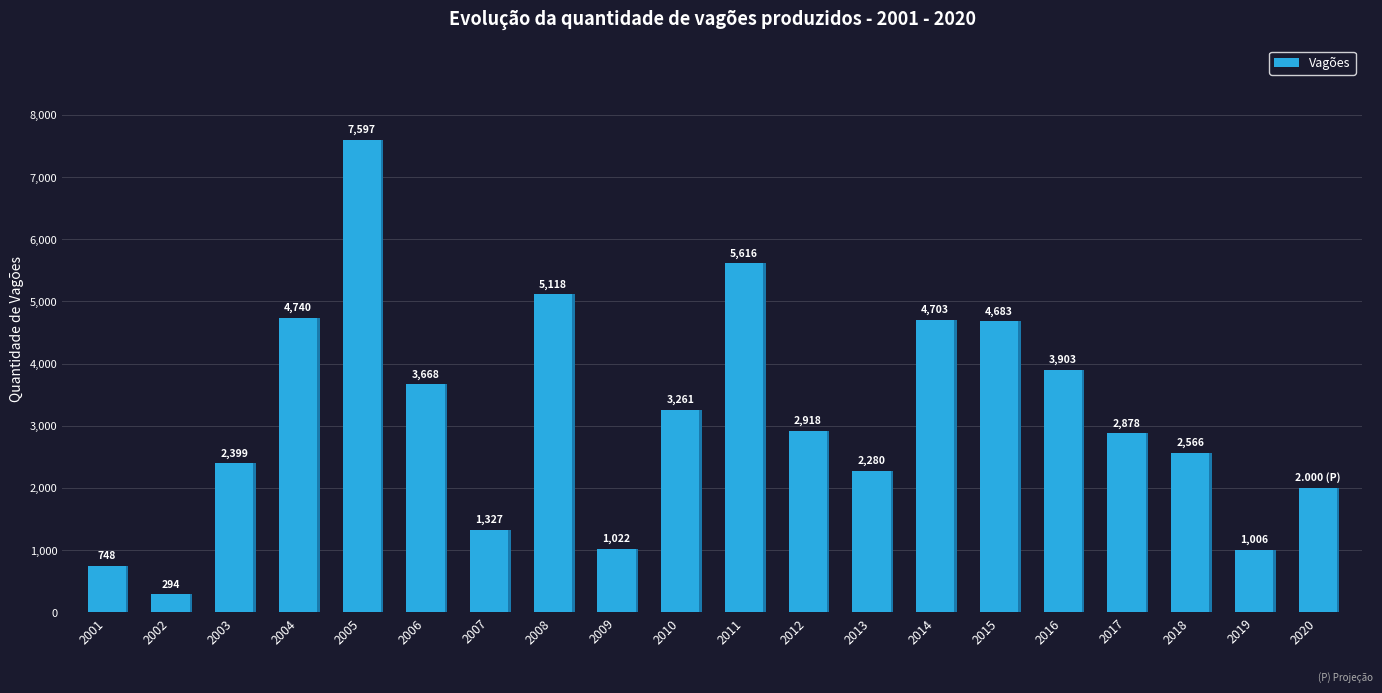

Approximately how many times larger is the value at 2005 compared to 2004?

1.6